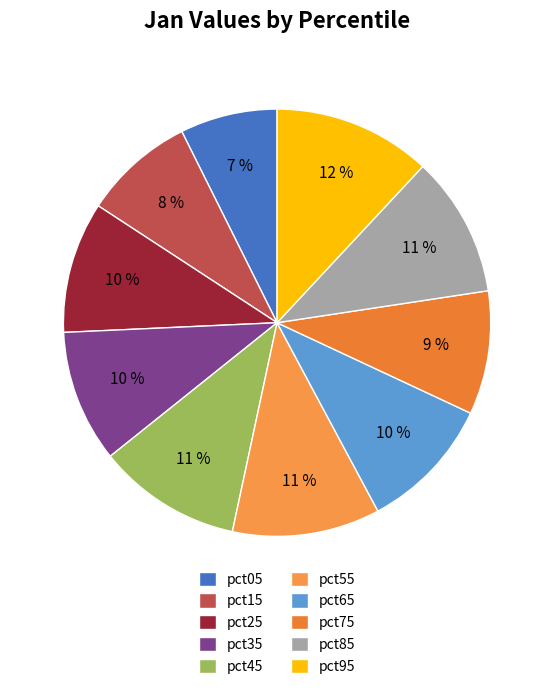

Does pct45 account for over 50% of the chart?

No